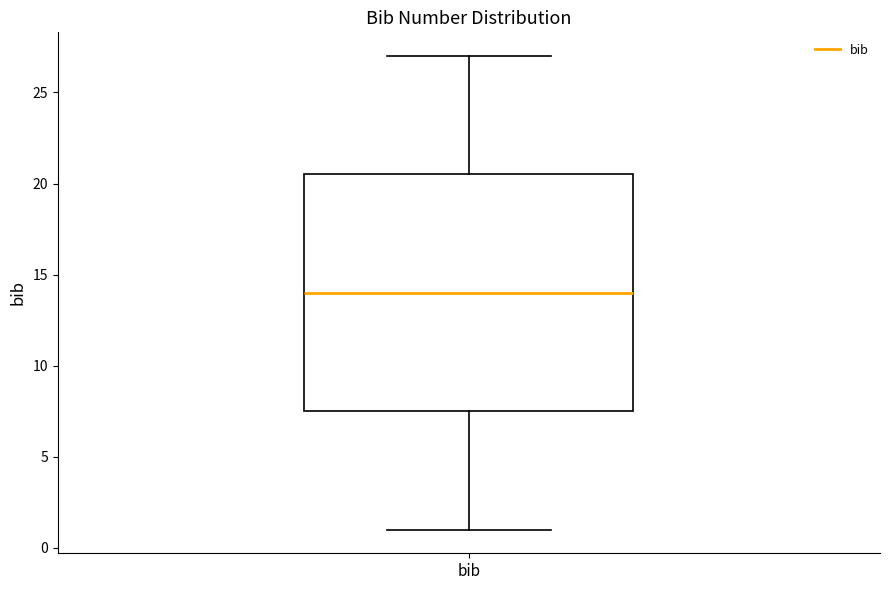

Read this box plot against the y-axis: the position of the median line, the range covered by the box, and the ends of both whiskers. The values are not printed on the chart, so give them approximately, as read against the axis.

median 14.0, box 7.5 to 20.5, whiskers 1.0 to 27.0